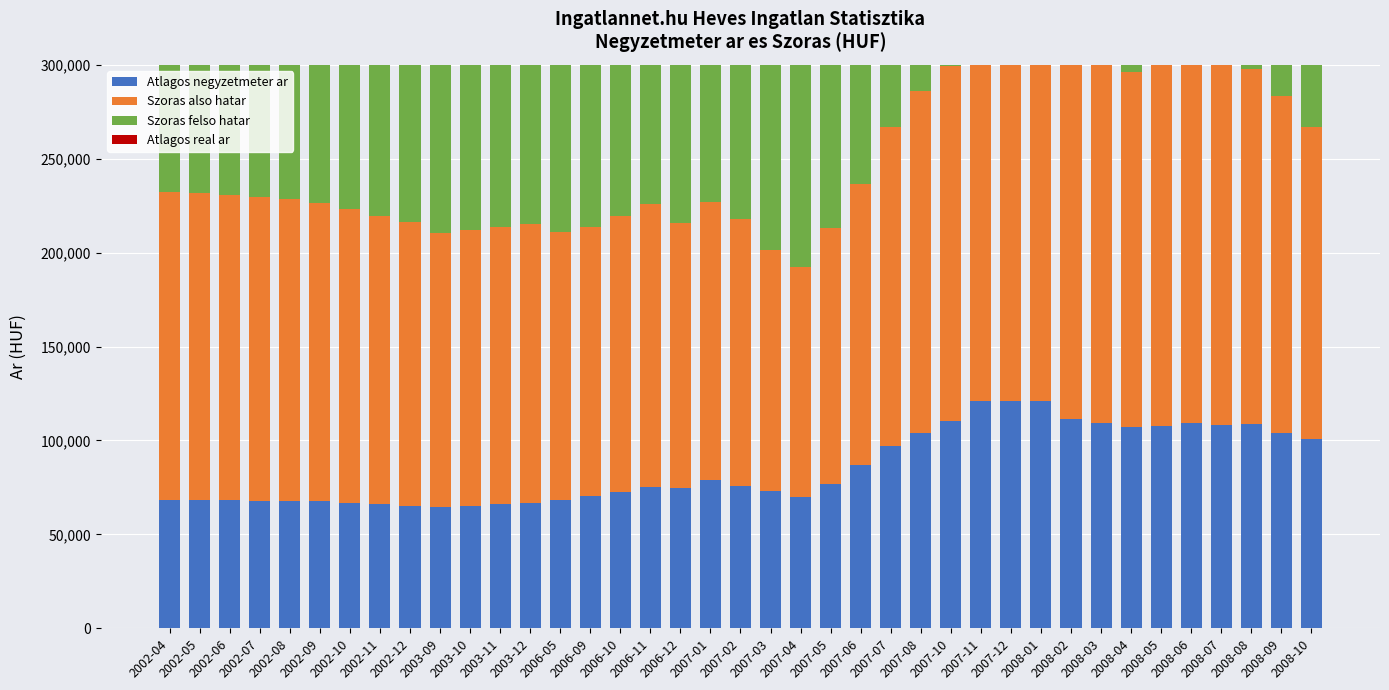

What are all the series names shown in the legend?

Atlagos negyzetmeter ar, Szoras also hatar, Szoras felso hatar, Atlagos real ar